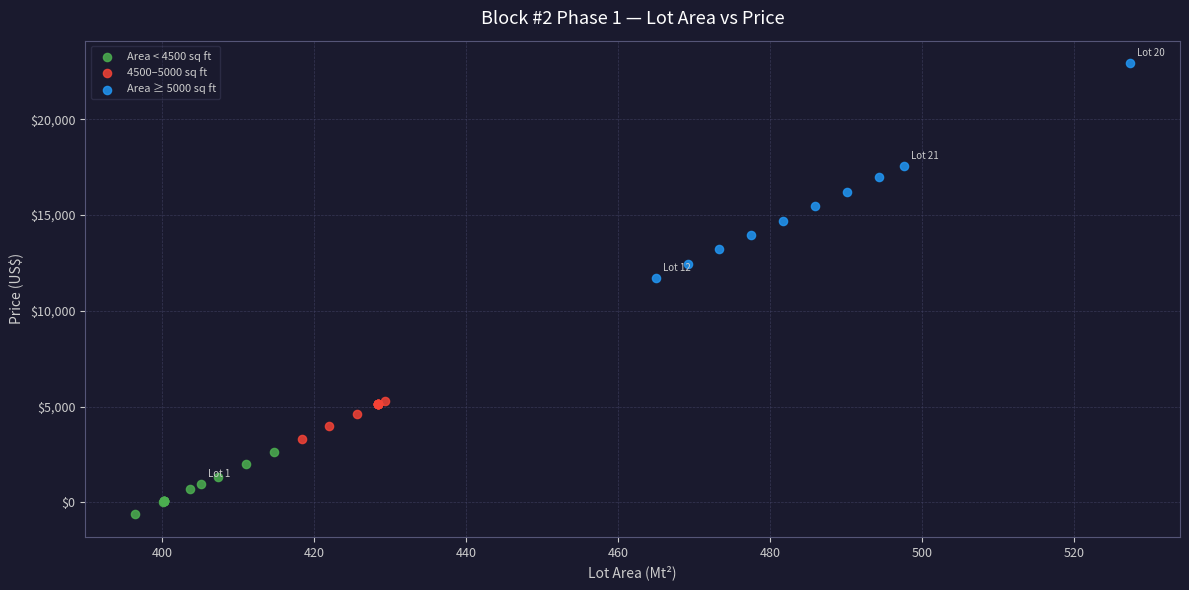

What are all the series names shown in the legend?

Area < 4500 sq ft, 4500–5000 sq ft, Area ≥ 5000 sq ft